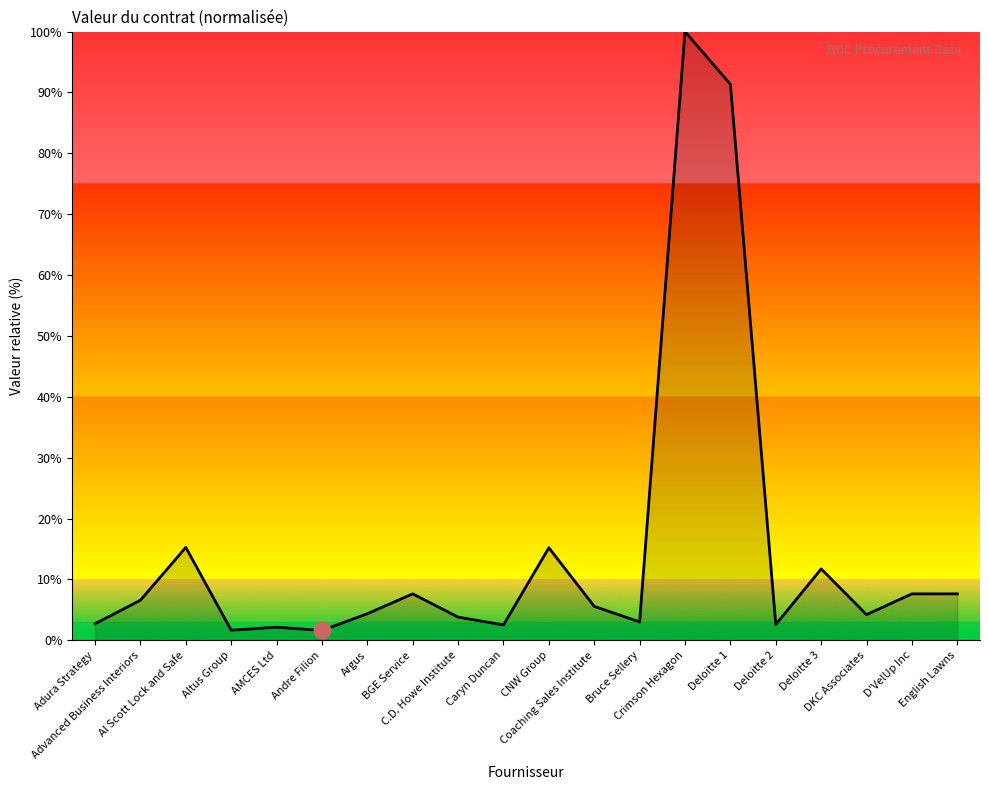

What position from the right is DKC Associates?

3